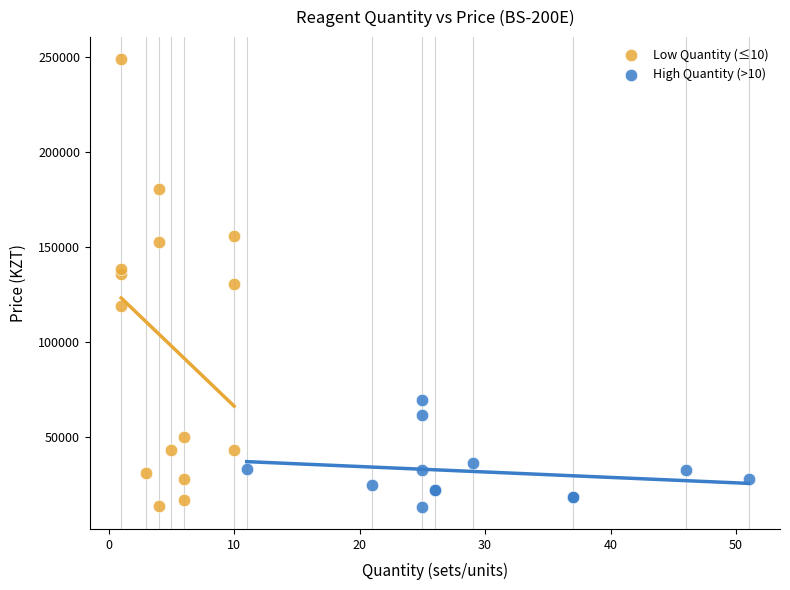

Which series has the widest spread of Y values?

Low Quantity (≤10)